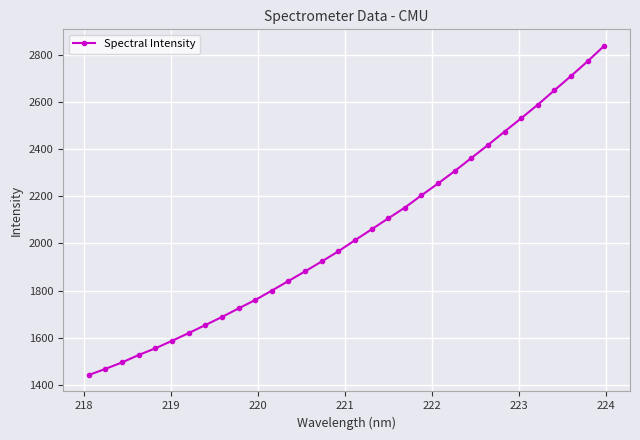

What is the average value?

2042.8